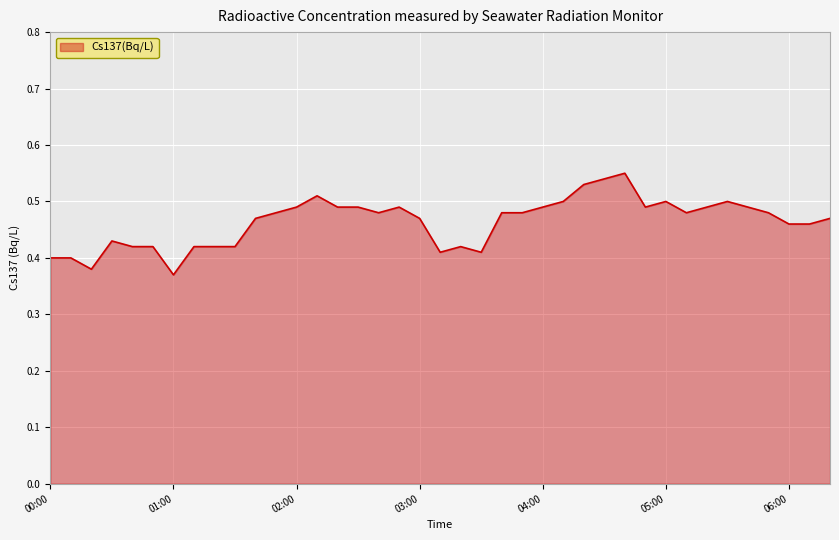

Where is the first local minimum?

00:20